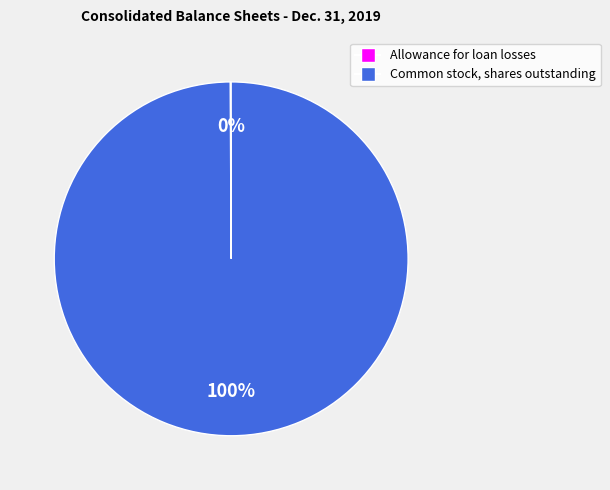

Which slice represents more than half of the pie?

Common stock, shares outstanding